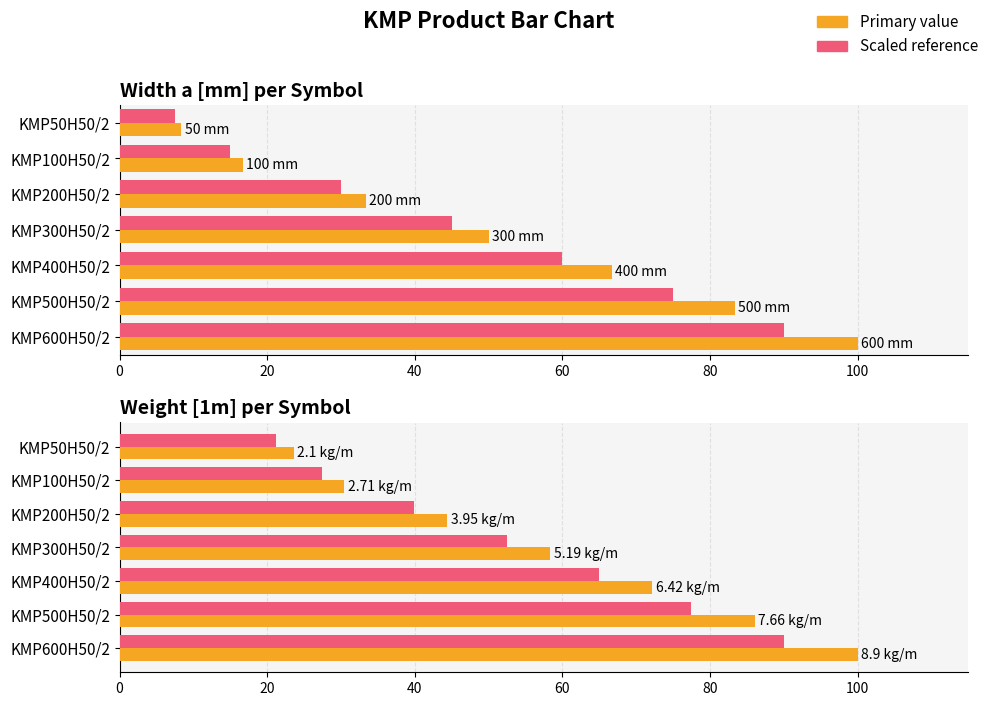

Which series has the widest spread of values?

Width a [mm]